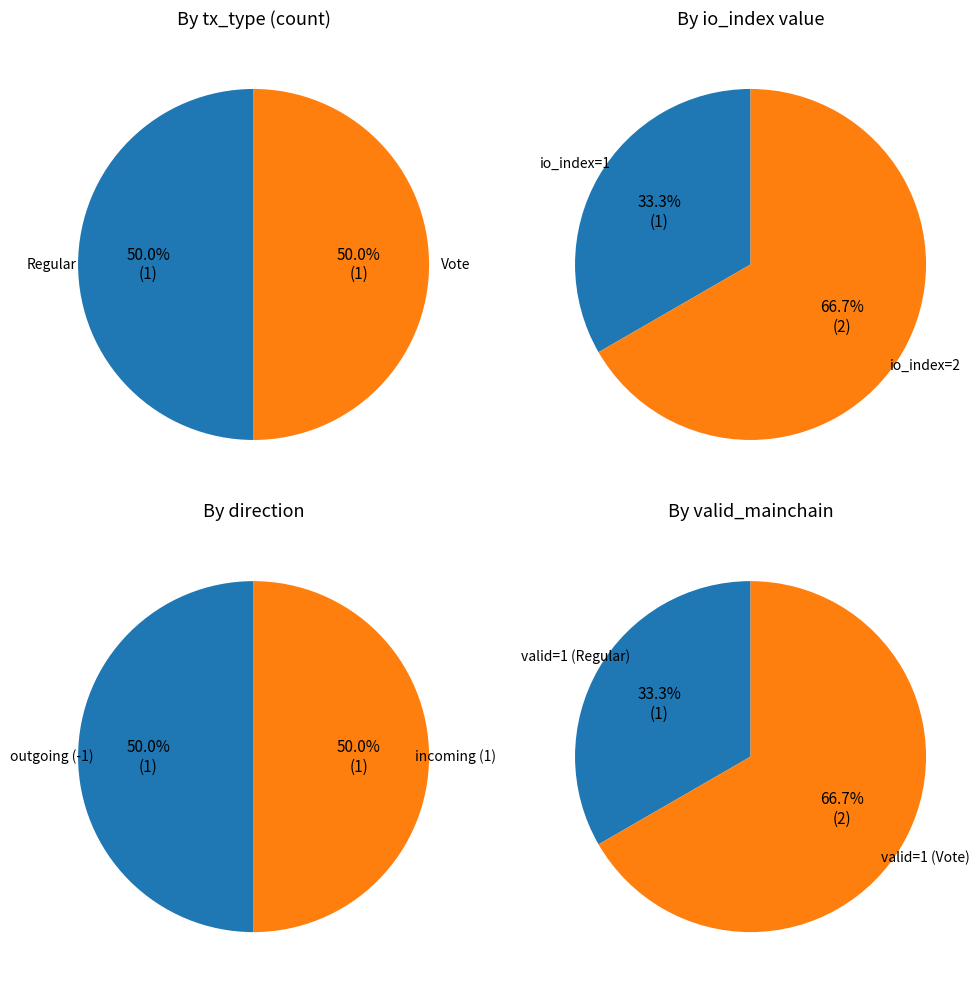

What is the majority slice?

Vote